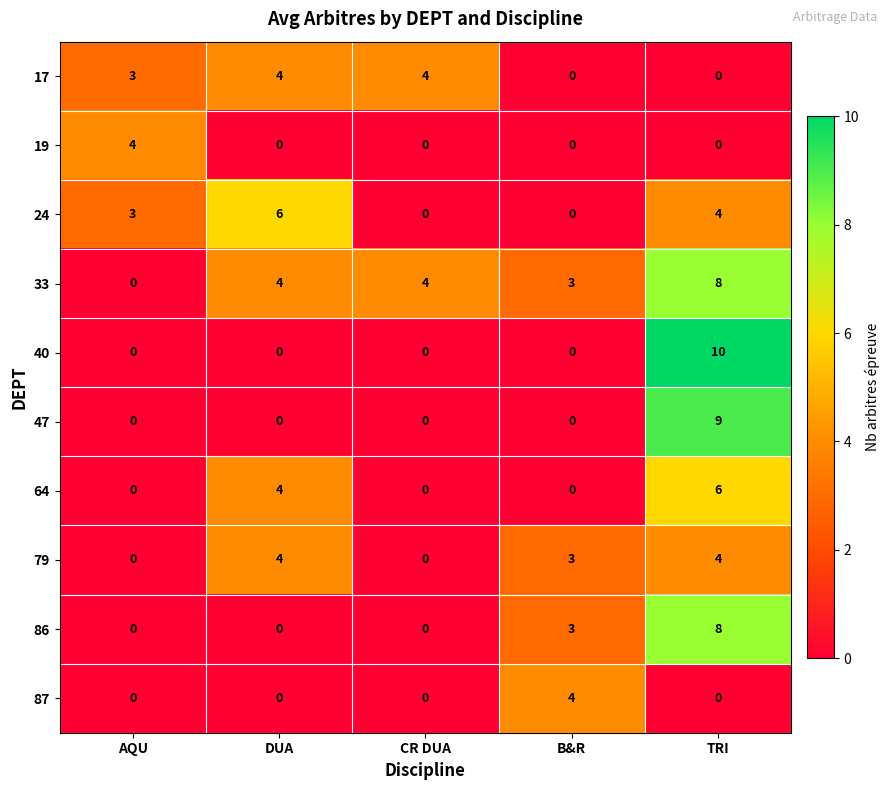

What is the greatest value displayed?

10